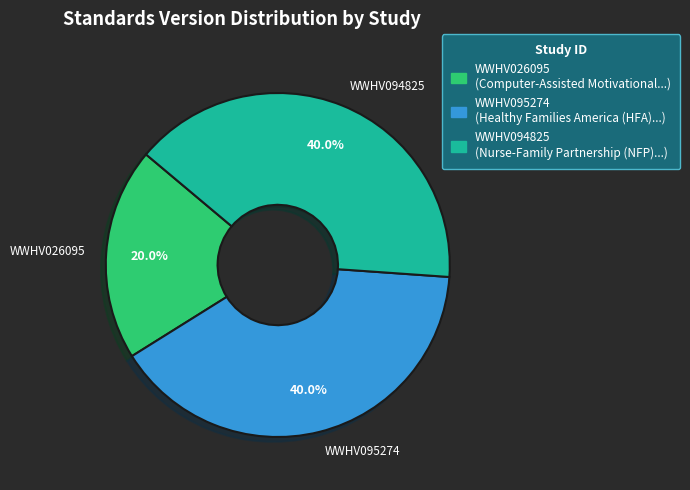

Which has a higher value, WWHV094825 or WWHV095274?

WWHV094825